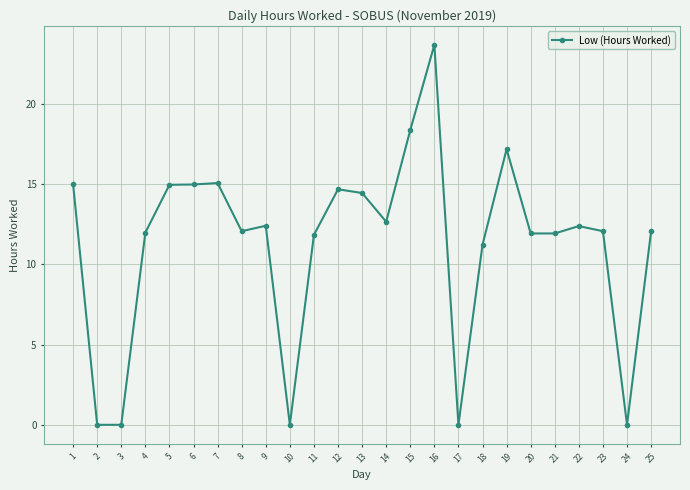

True or false: there are more than 2 points higher than both neighbors.

True